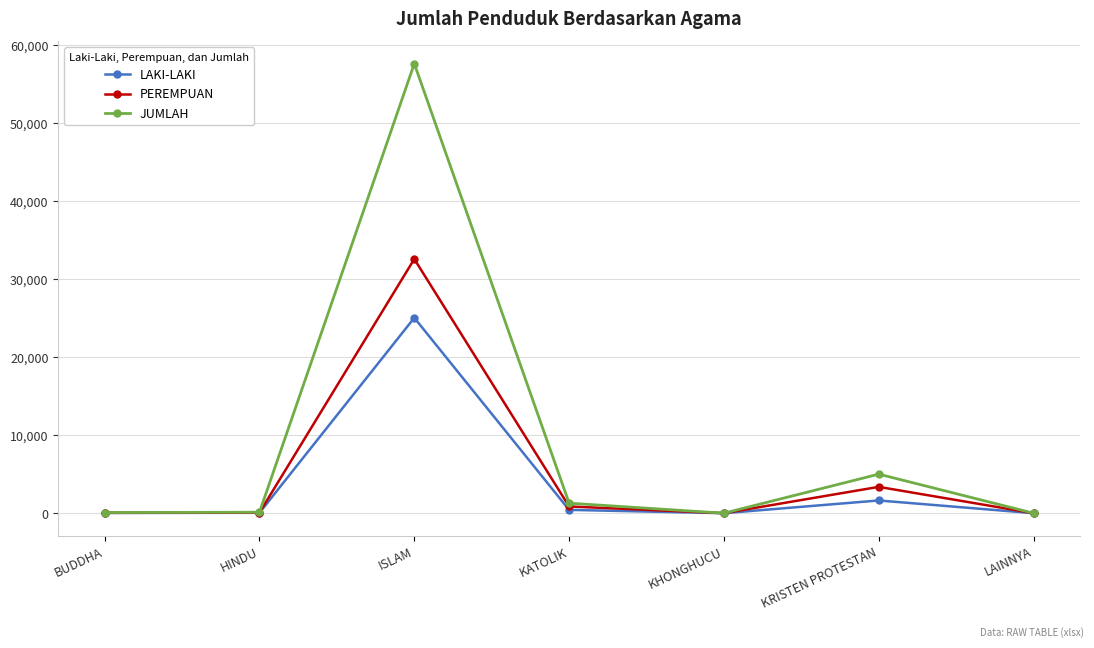

What are all the series names shown in the legend?

LAKI-LAKI, PEREMPUAN, JUMLAH